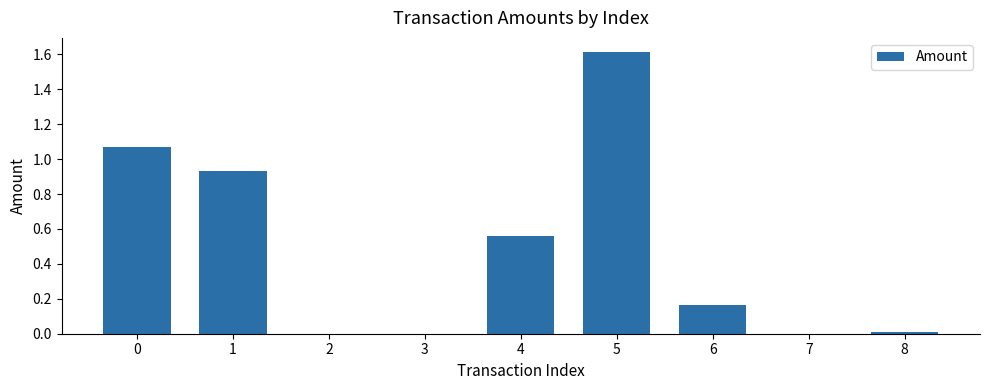

Between 2 and 1, which is larger?

1